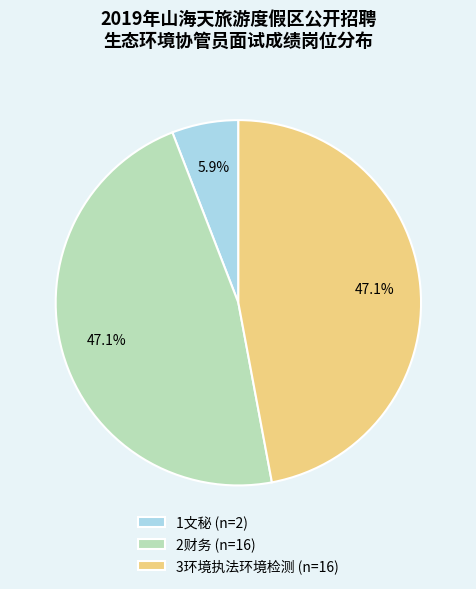

The 2财务 slice represents 47% of the pie. True or false?

True